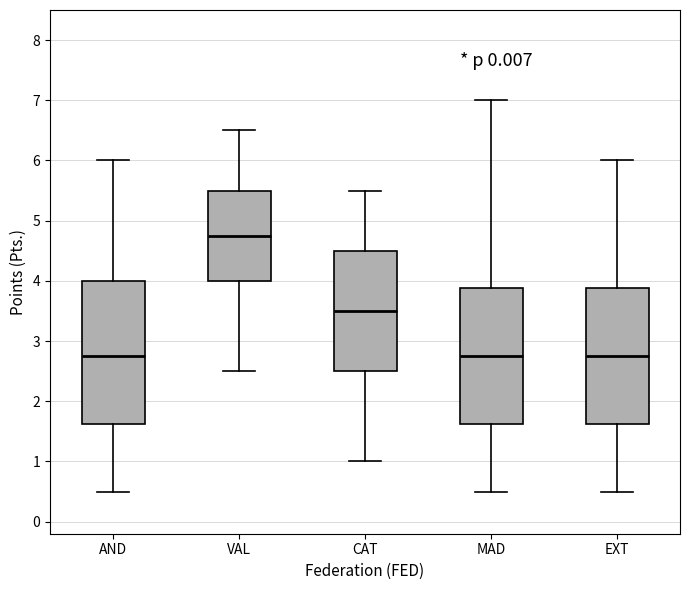

Reading left to right, read every box against the y-axis: the position of its median line, the range the box covers, and the ends of its whiskers. The values are not printed on the chart, so give them approximately, as read against the axis.

AND: median 2.8, box 1.6 to 4.0, whiskers 0.5 to 6.0
VAL: median 4.8, box 4.0 to 5.5, whiskers 2.5 to 6.5
CAT: median 3.5, box 2.5 to 4.5, whiskers 1.0 to 5.5
MAD: median 2.8, box 1.6 to 3.9, whiskers 0.5 to 7.0
EXT: median 2.8, box 1.6 to 3.9, whiskers 0.5 to 6.0